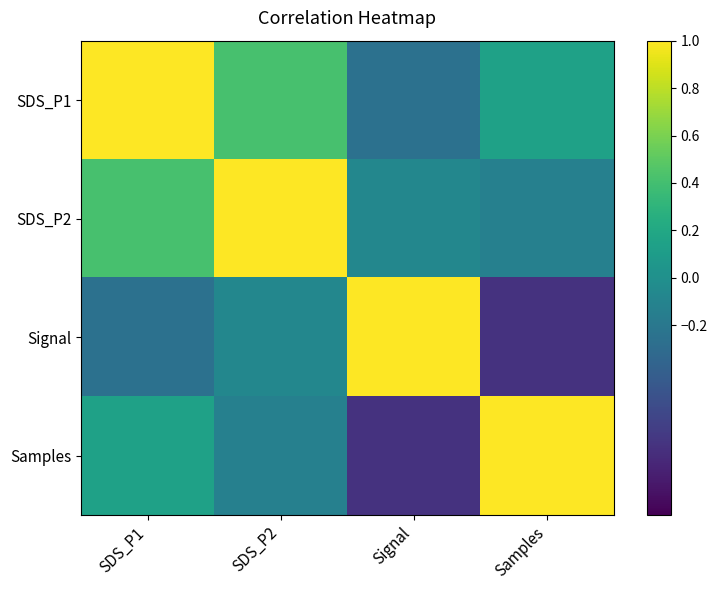

Between Signal and SDS_P1, which is larger?

SDS_P1